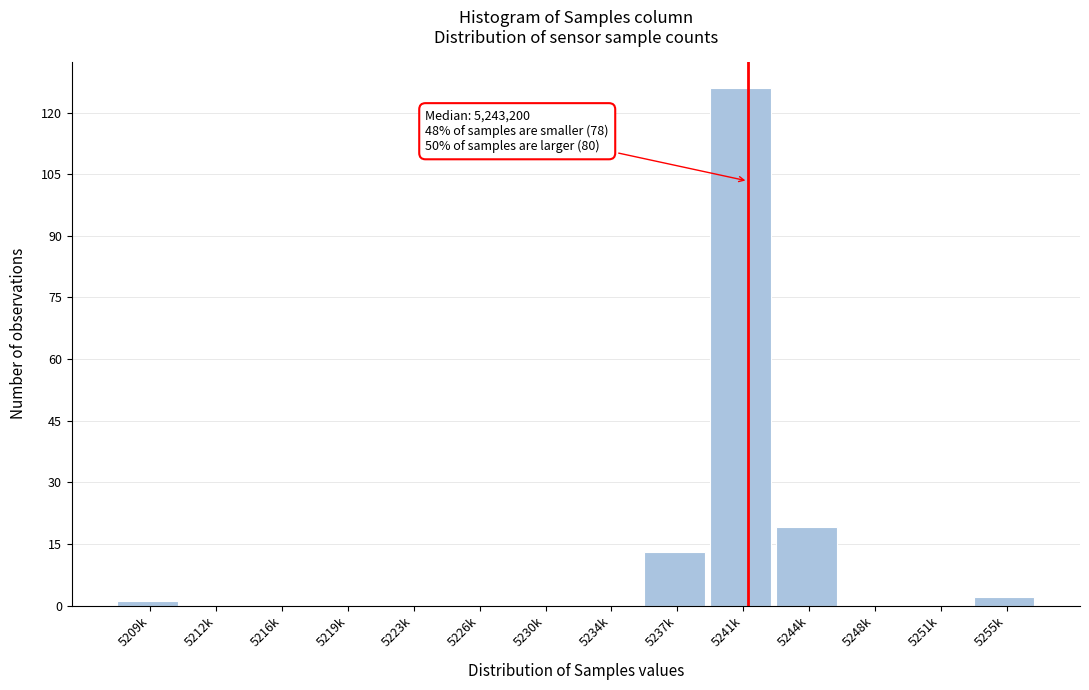

Reading left to right, transcribe all the data shown in this chart.

5209k=1	5212k=0	5216k=0	5219k=0	5223k=0	5226k=0	5230k=0	5234k=0	5237k=13	5241k=126	5244k=19	5248k=0	5251k=0	5255k=2